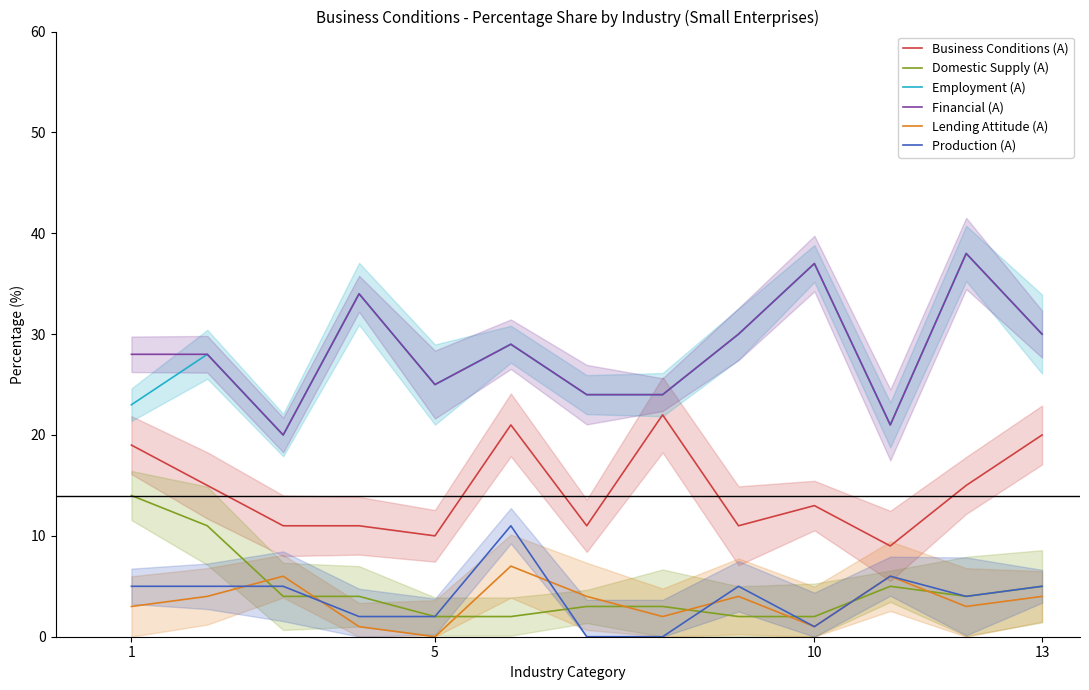

How many values in the Lending Attitude (A) series exceed 4?

3